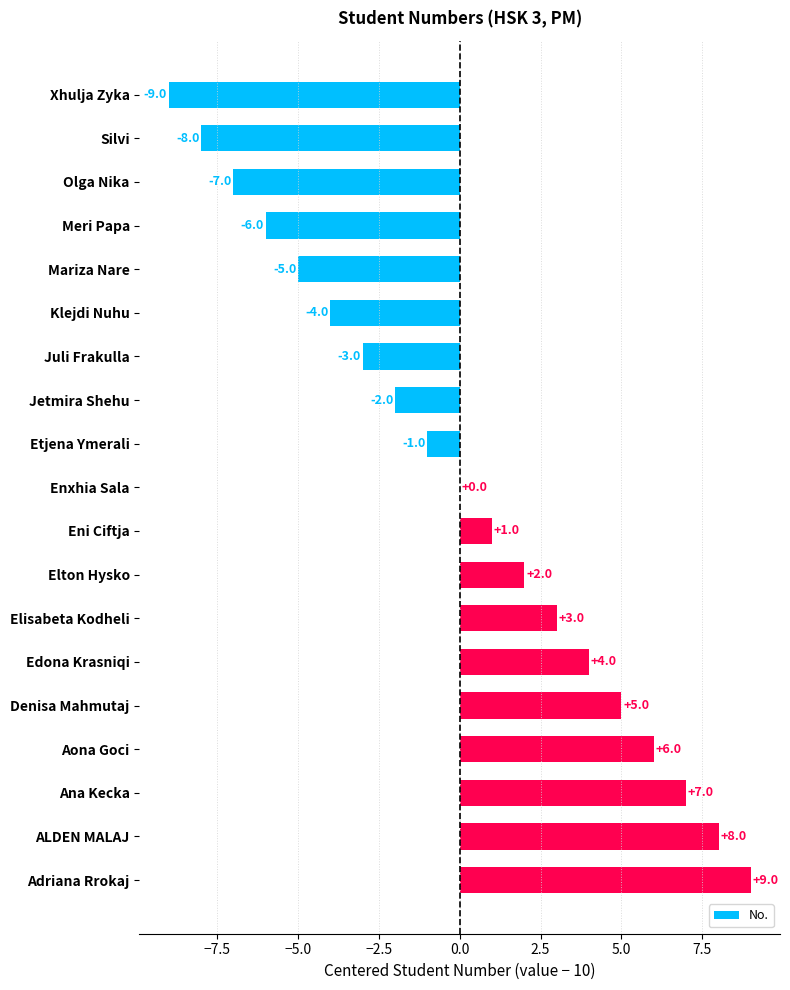

Reading top to bottom, list all the values displayed in this chart.

Xhulja Zyka=-9	Silvi=-8	Olga Nika=-7	Meri Papa=-6	Mariza Nare=-5	Klejdi Nuhu=-4	Juli Frakulla=-3	Jetmira Shehu=-2	Etjena Ymerali=-1	Enxhia Sala=0	Eni Ciftja=1	Elton Hysko=2	Elisabeta Kodheli=3	Edona Krasniqi=4	Denisa Mahmutaj=5	Aona Goci=6	Ana Kecka=7	ALDEN MALAJ=8	Adriana Rrokaj=9